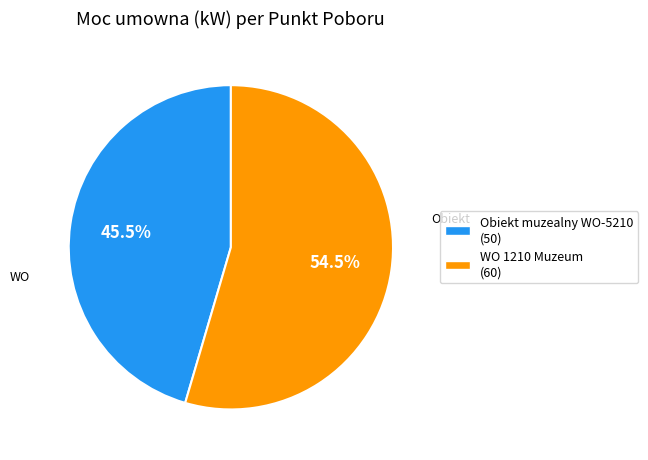

Between Obiekt muzealny WO-5210 and WO 1210 Muzeum, which is larger?

WO 1210 Muzeum